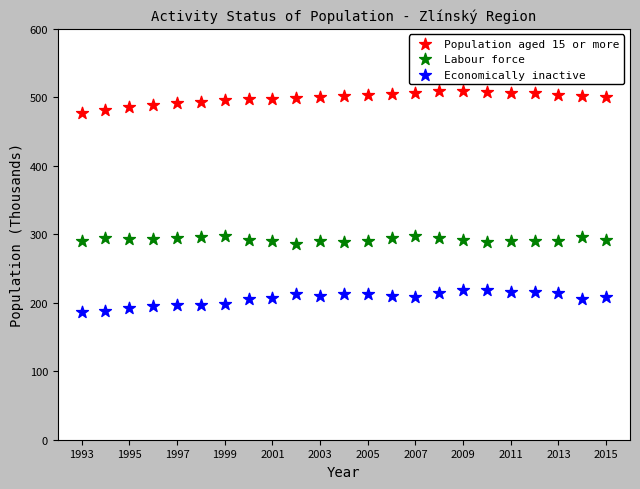

What is the X range (max minus min) for the scatter plot?

22.0